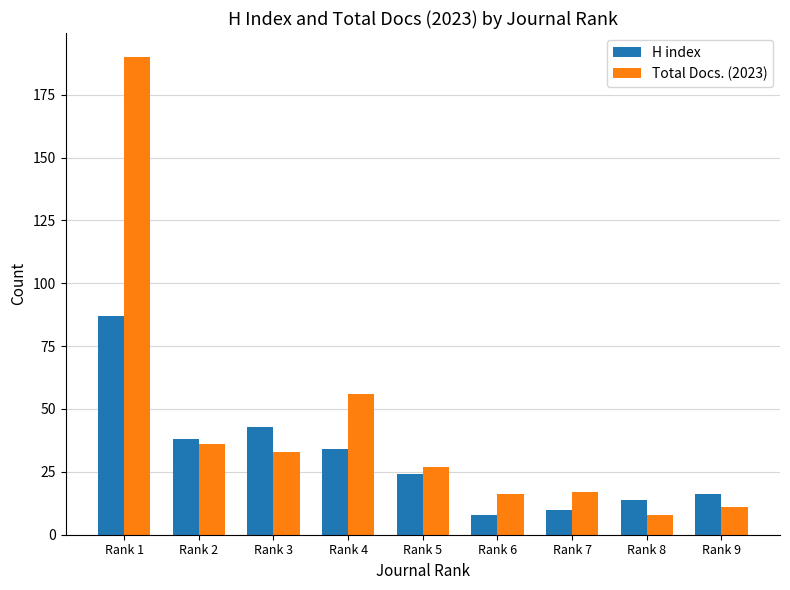

How many series are shown in this chart?

2